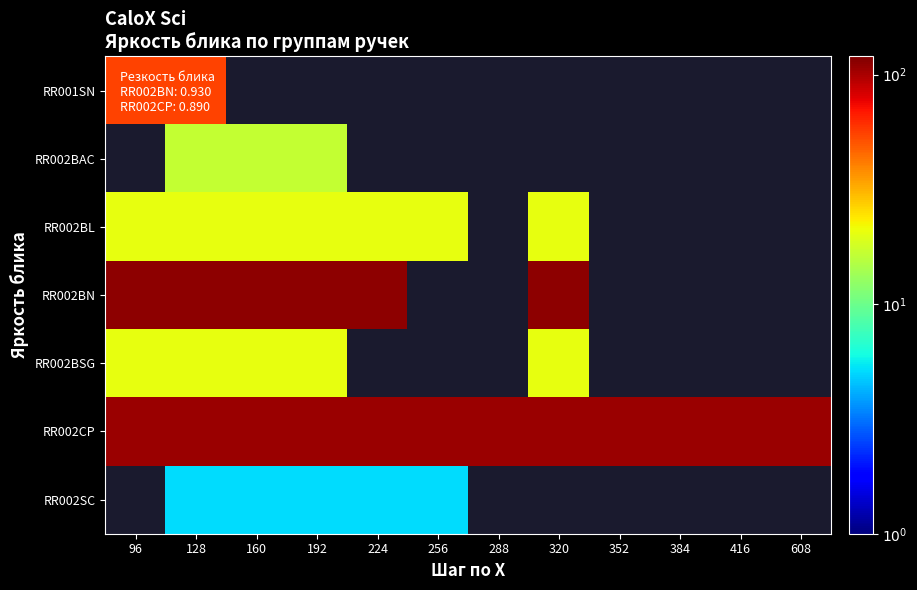

At how many categories does at least one series exceed 29?

12